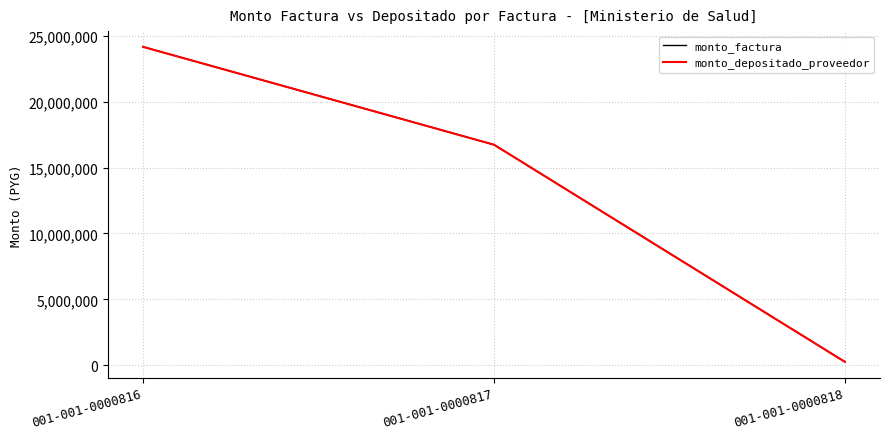

What is the total value across all series at 001-001-0000816?

48294200